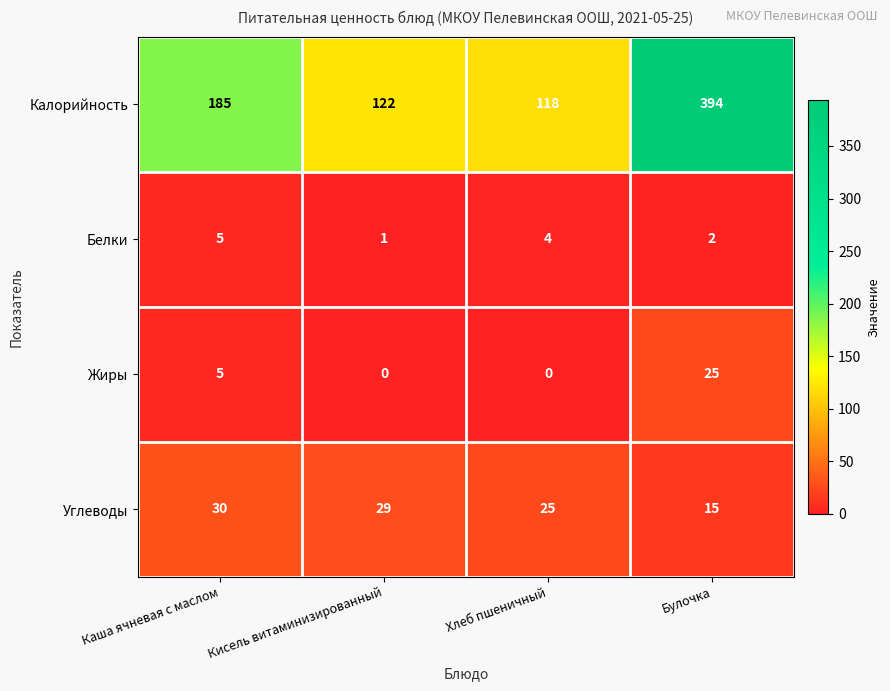

Reading left to right, transcribe all the data shown in this chart.

Калорийность: 185	122	118	394
Белки: 5	1	4	2
Жиры: 5	0	0	25
Углеводы: 30	29	25	15